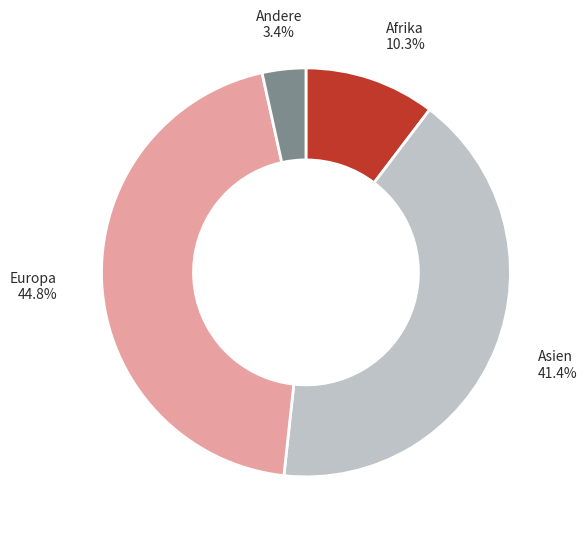

Is the sum of Afrika and Europa greater than half?

Yes